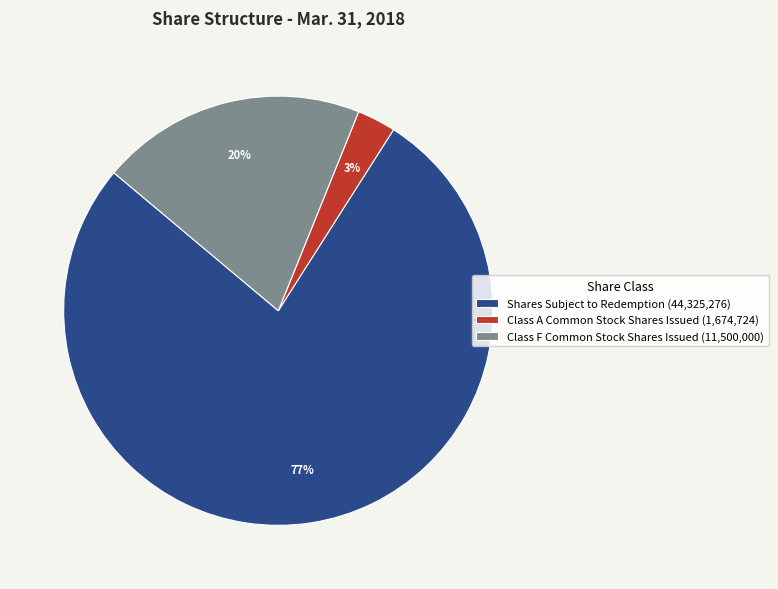

To the nearest percent, what portion does Class F Common Stock Shares Issued (11,500,000) represent?

20%